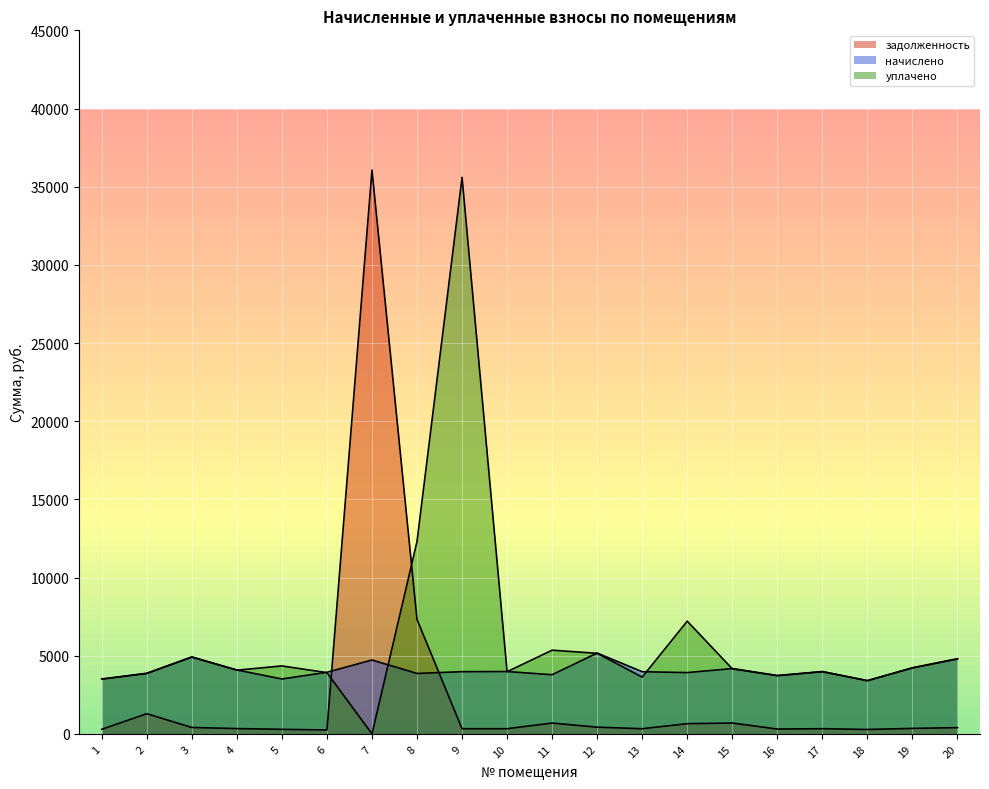

After their last crossing, which series has the higher values: начислено or уплачено?

начислено